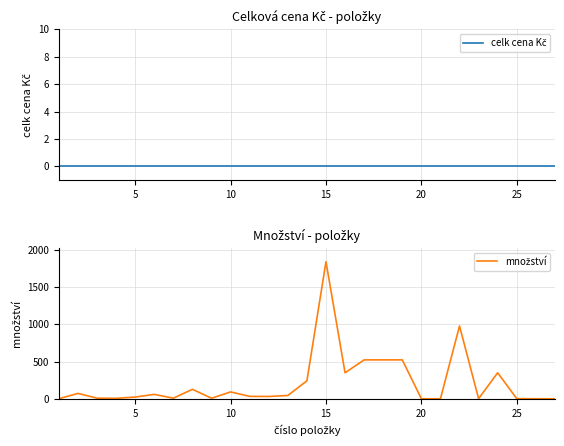

What is the value of the množství point at the 7th from the left?

9.0